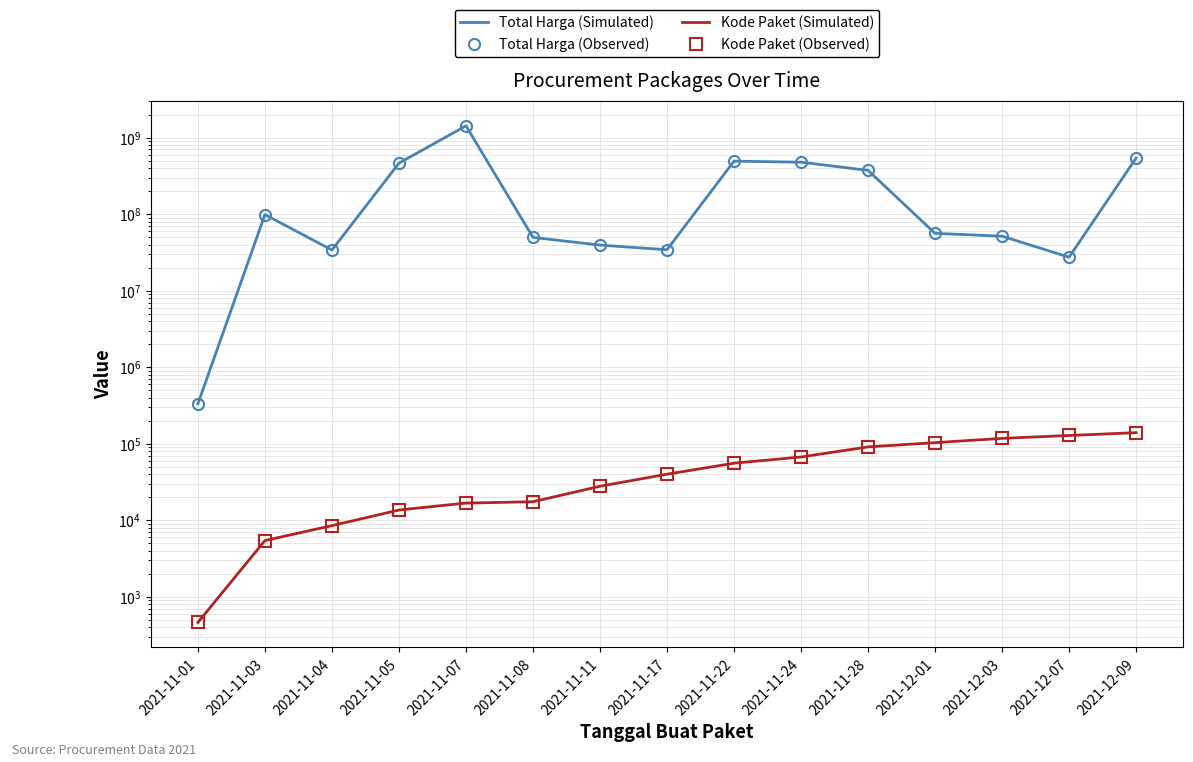

What is the sum of the Total Harga (Observed) values at 2021-12-09 and 2021-11-05?

1005073100